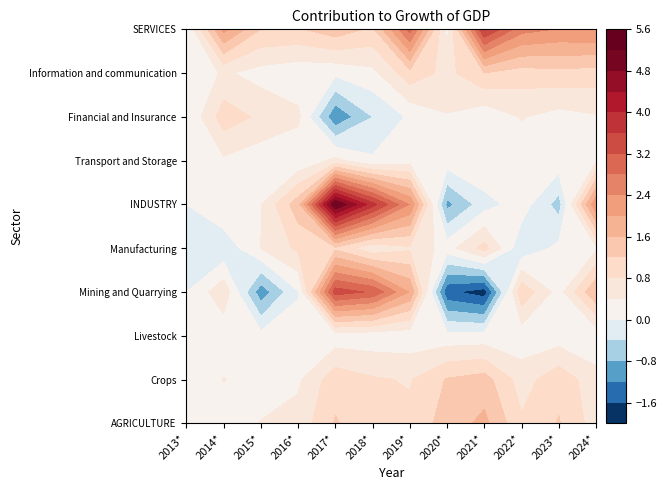

Rank the series by their maximum value, from lowest to highest.

Livestock, Transport and Storage, Financial and Insurance, Manufacturing, Information and communication, Crops, AGRICULTURE, Mining and Quarrying, SERVICES, INDUSTRY